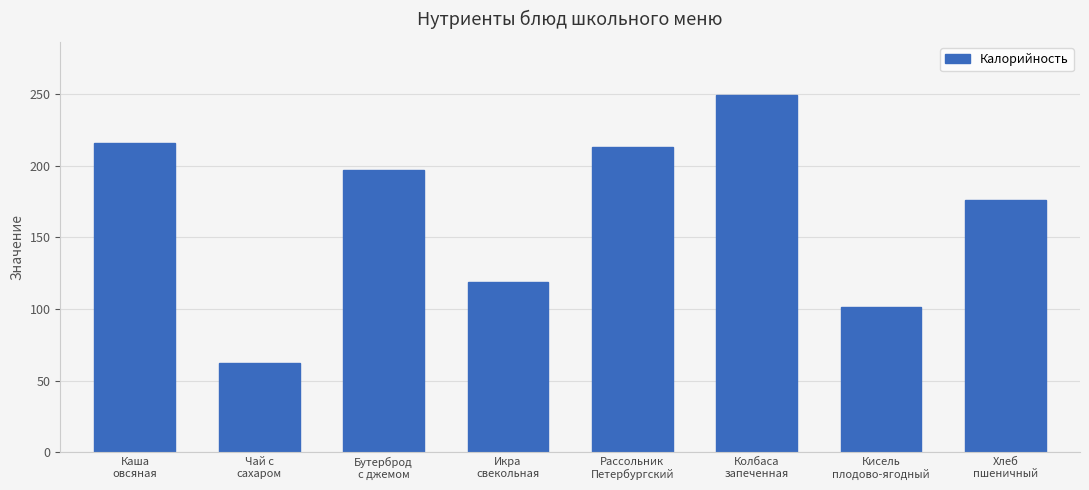

What is the minimum value shown in the chart?

62